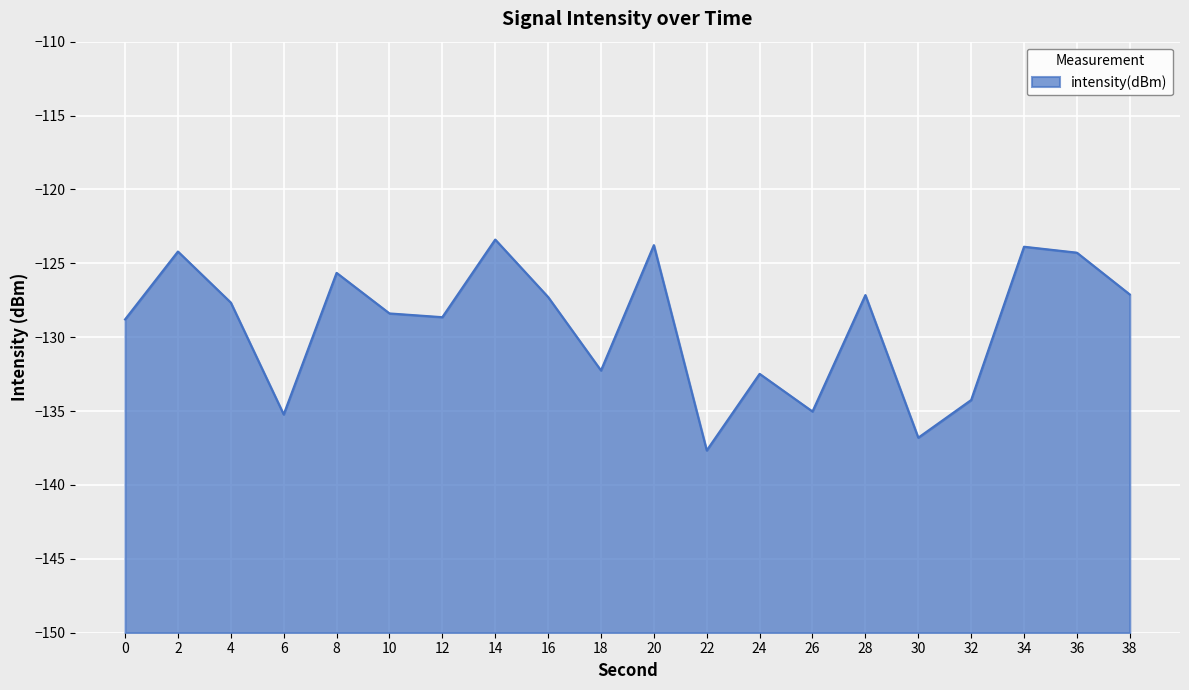

What is the value of the 14th point from the left?

-135.0